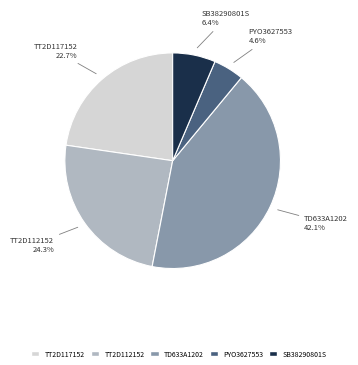

Rank the categories by value from highest to lowest.

TD633A1202, TT2D112152, TT2D117152, SB38290801S, PYO3627553